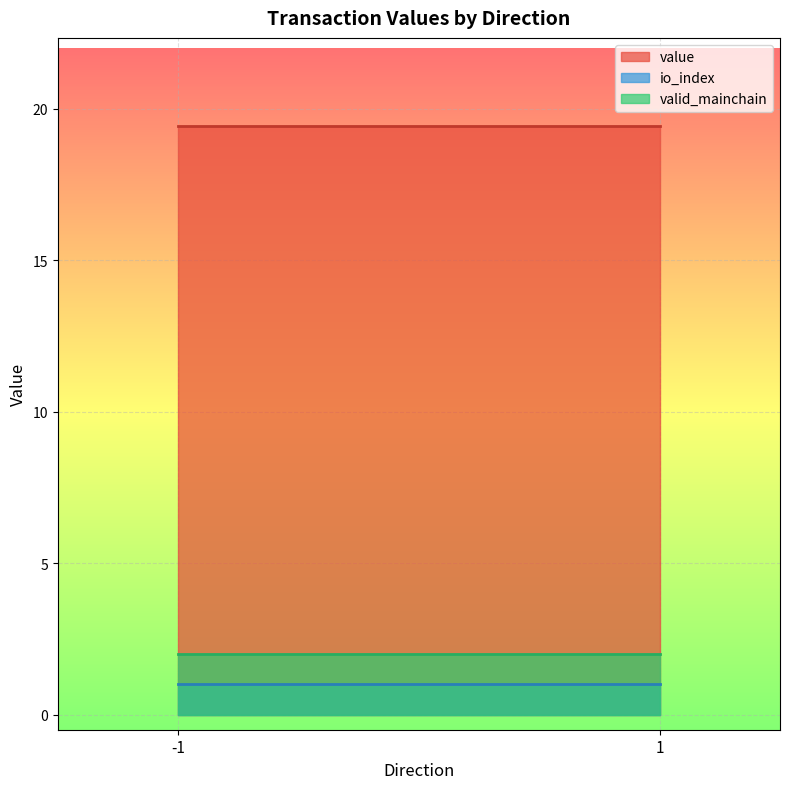

How many series are shown in this chart?

3